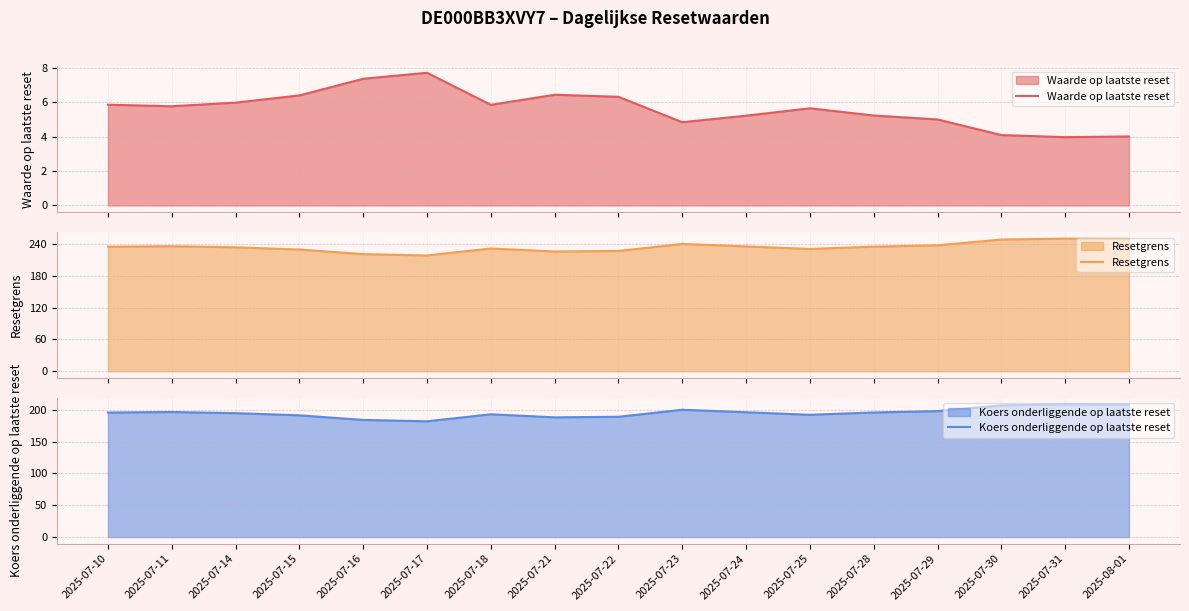

Which series has the widest spread of values?

Resetgrens